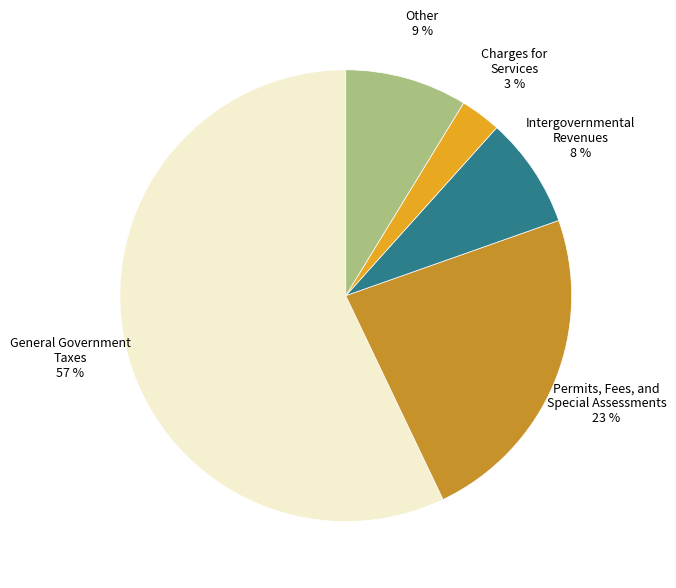

To the nearest percent, what is the combined percentage of Permits, Fees, and Special Assessments and Charges for Services?

26%